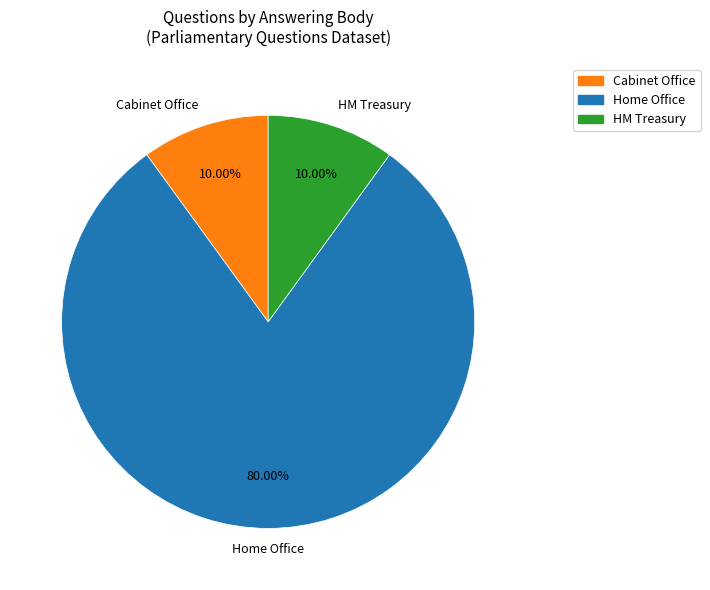

Approximately how many times larger is the value at HM Treasury compared to Cabinet Office?

1.0